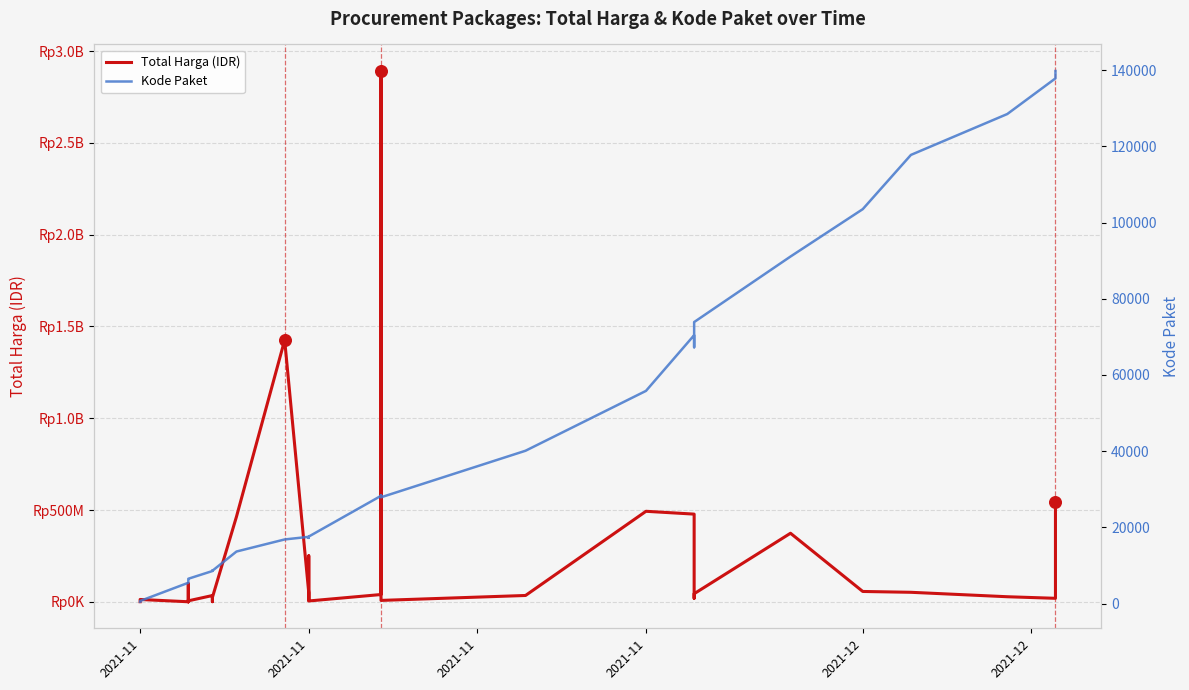

At how many categories does at least one series exceed 2137399968?

1